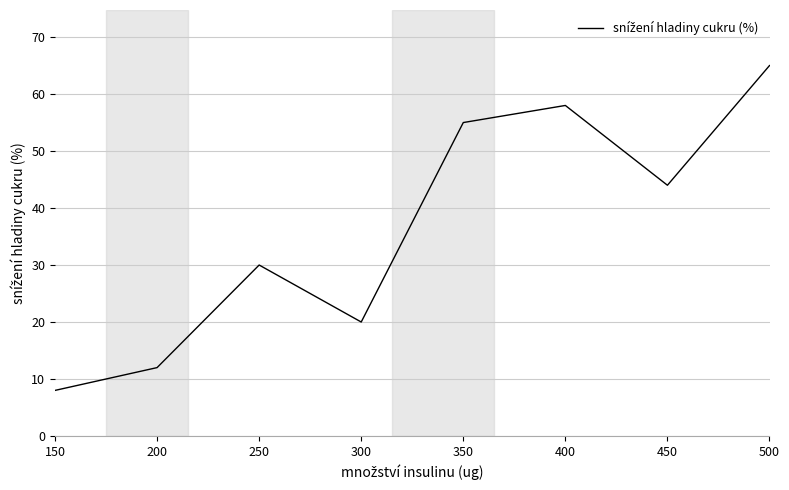

List the labels in order of value, smallest first.

150, 200, 300, 250, 450, 350, 400, 500